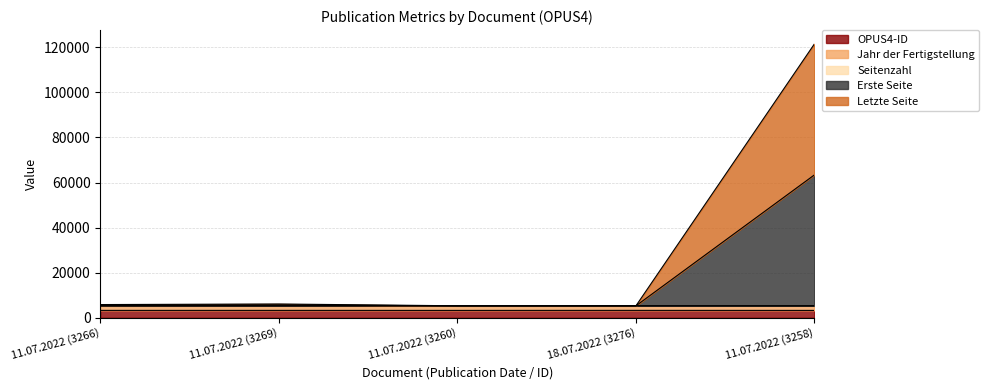

What is the difference between the highest and lowest values at 18.07.2022 (3276)?

2021